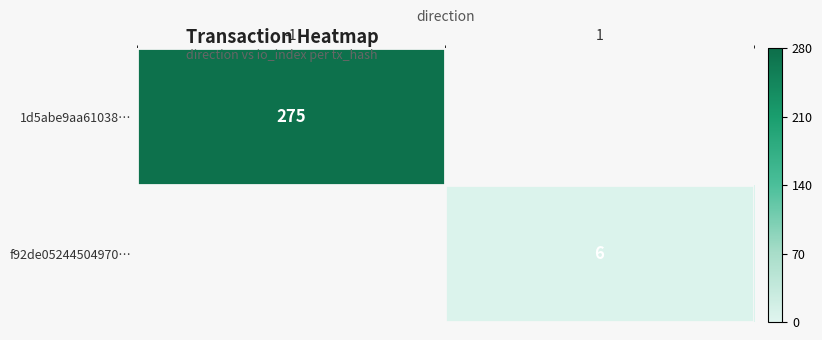

The f92de05244504970… series shows 4 at 1. True or false?

False